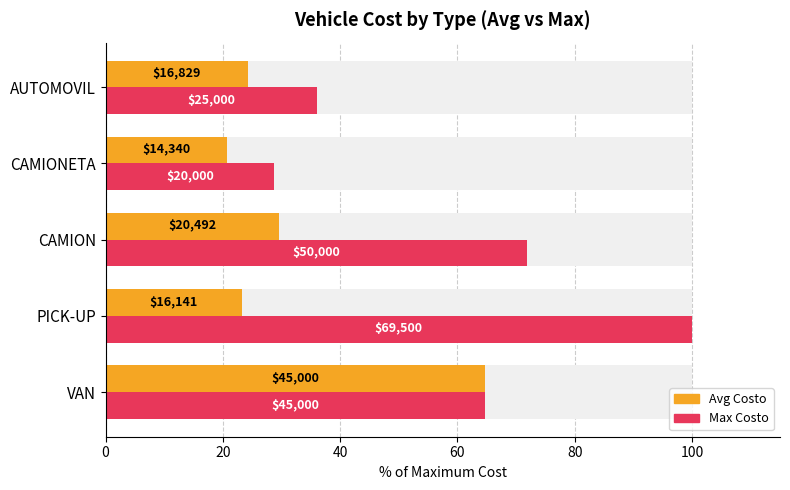

What is the difference between the Max Costo values at CAMION and AUTOMOVIL?

36.0